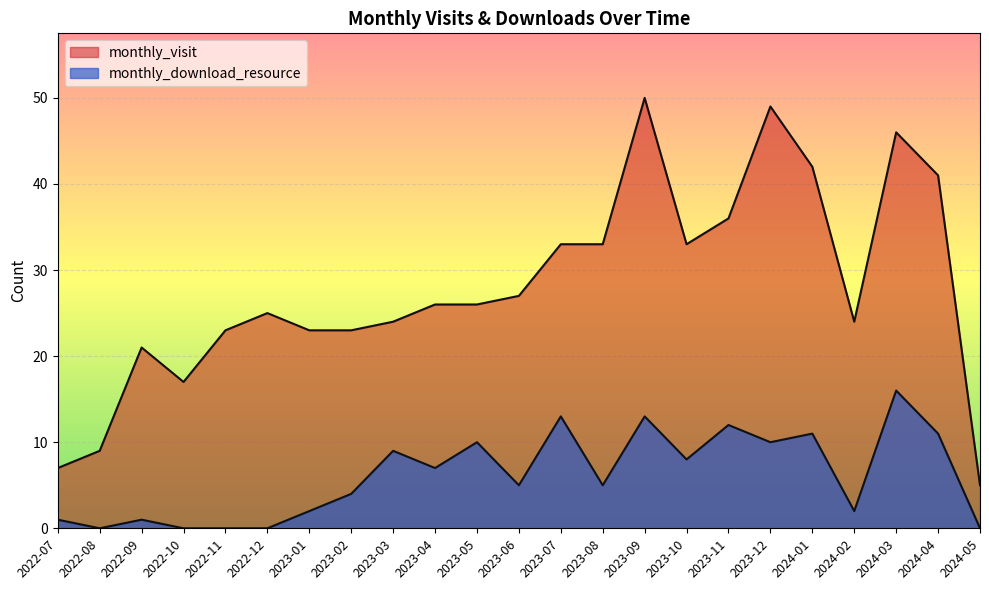

What is the spread (max minus min) of values at 2023-06?

22